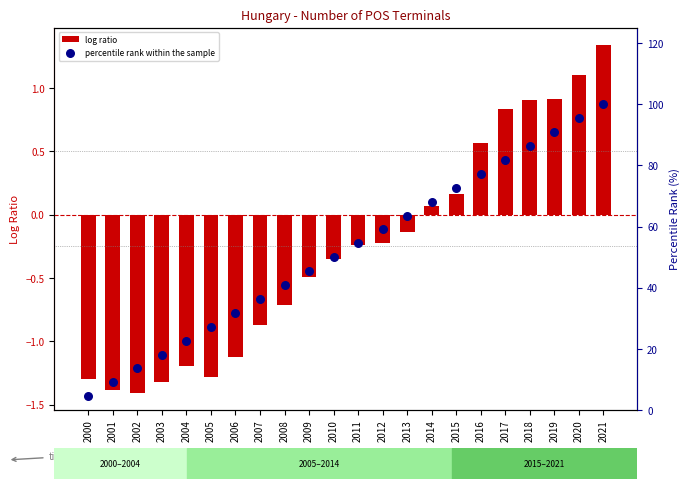

What are all the series names shown in the legend?

log ratio, percentile rank within the sample